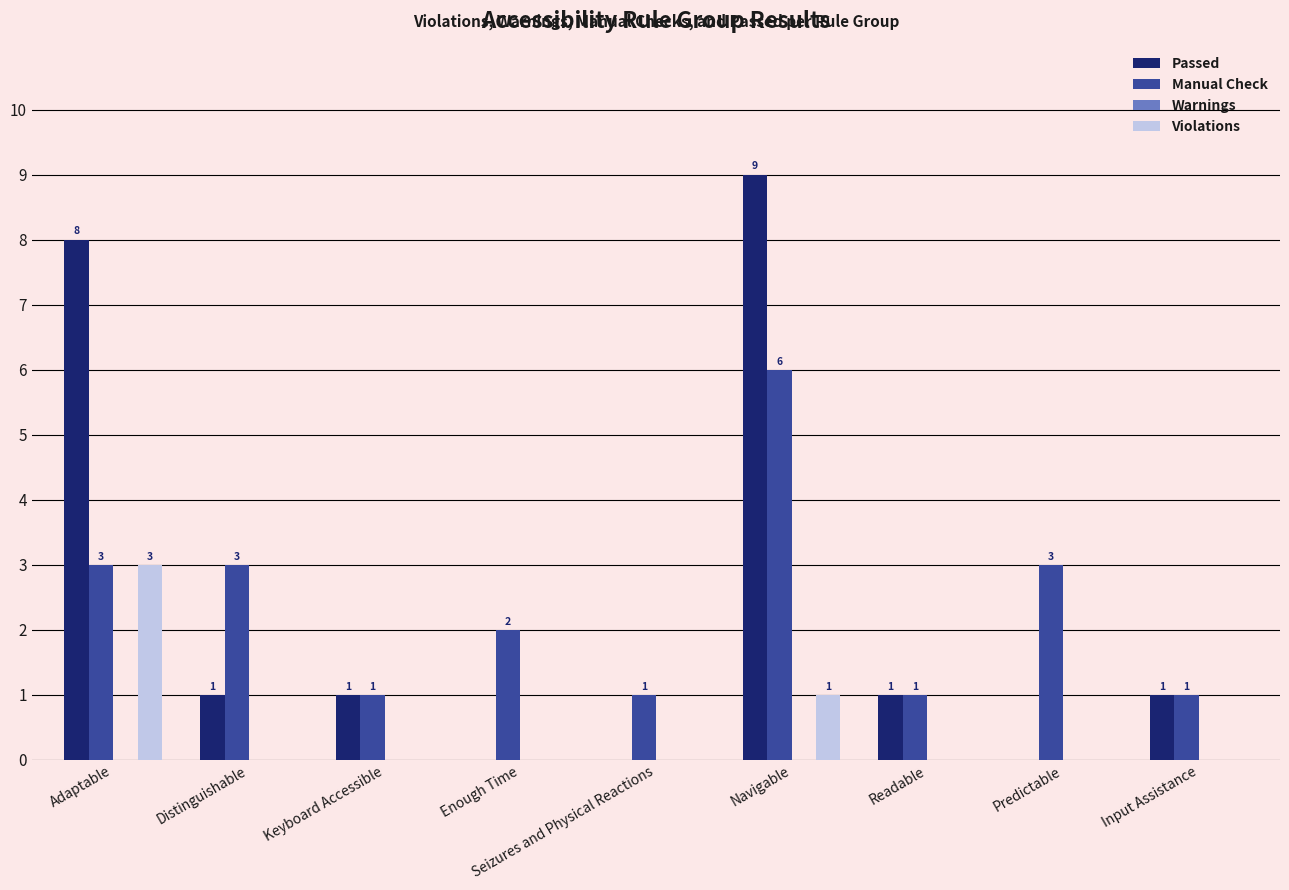

The Violations series shows 3 at Adaptable. True or false?

True